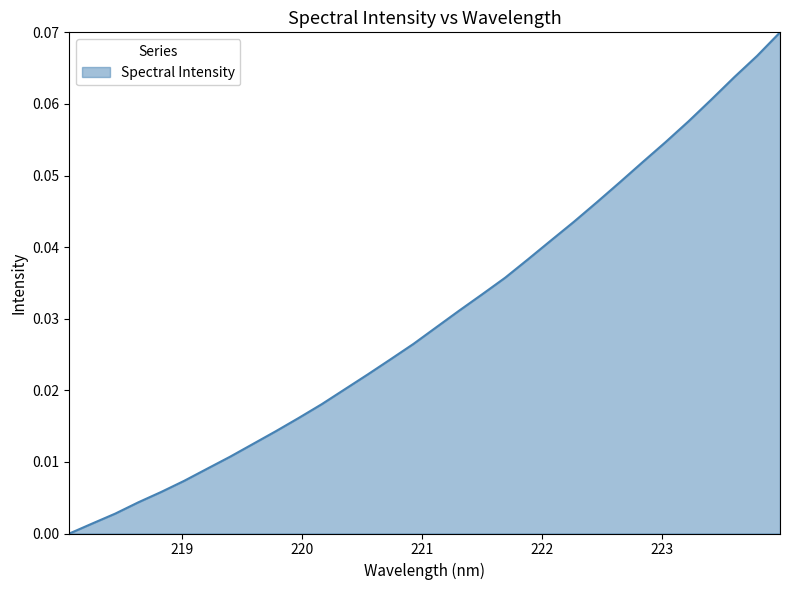

How many distinct data groups are displayed?

1